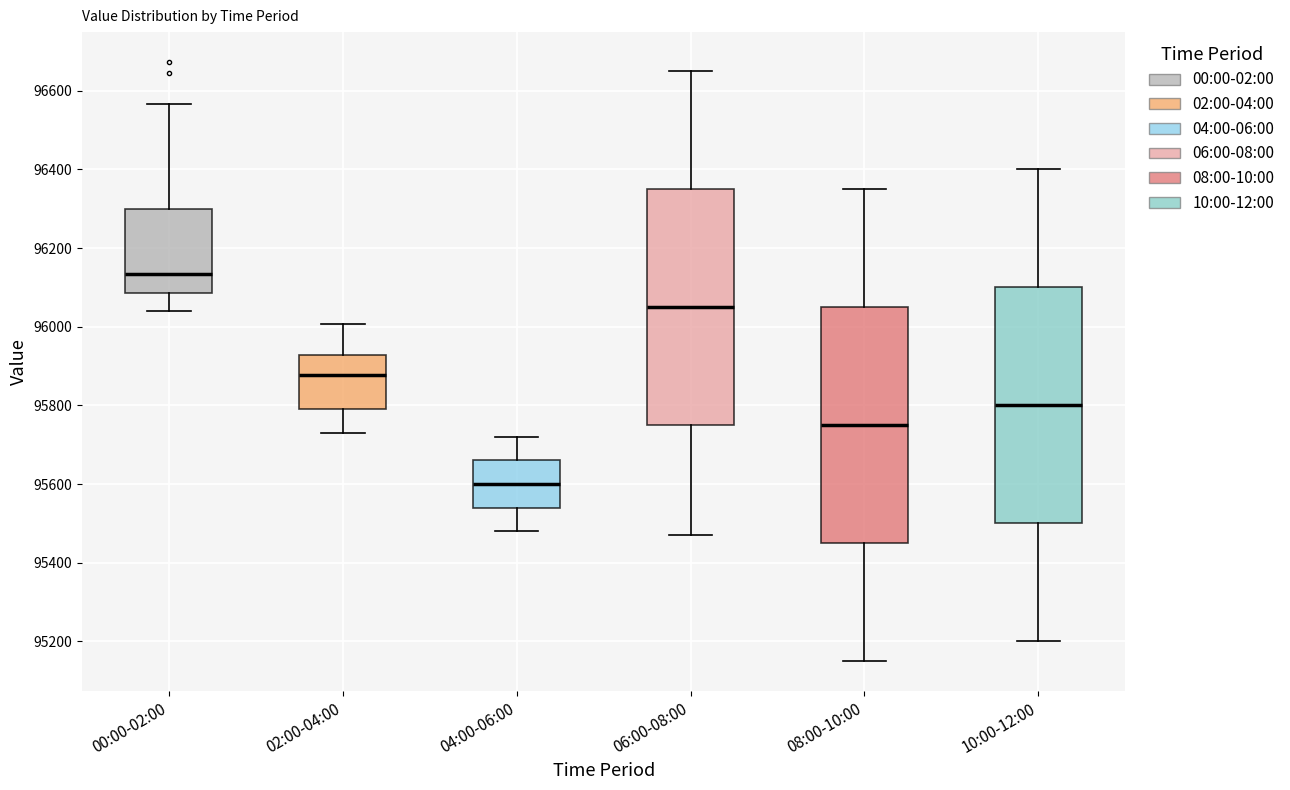

Where does the upper whisker of the box for 04:00-06:00 end on the y-axis? The values are not printed on the chart, so give them approximately, as read against the axis.

95720